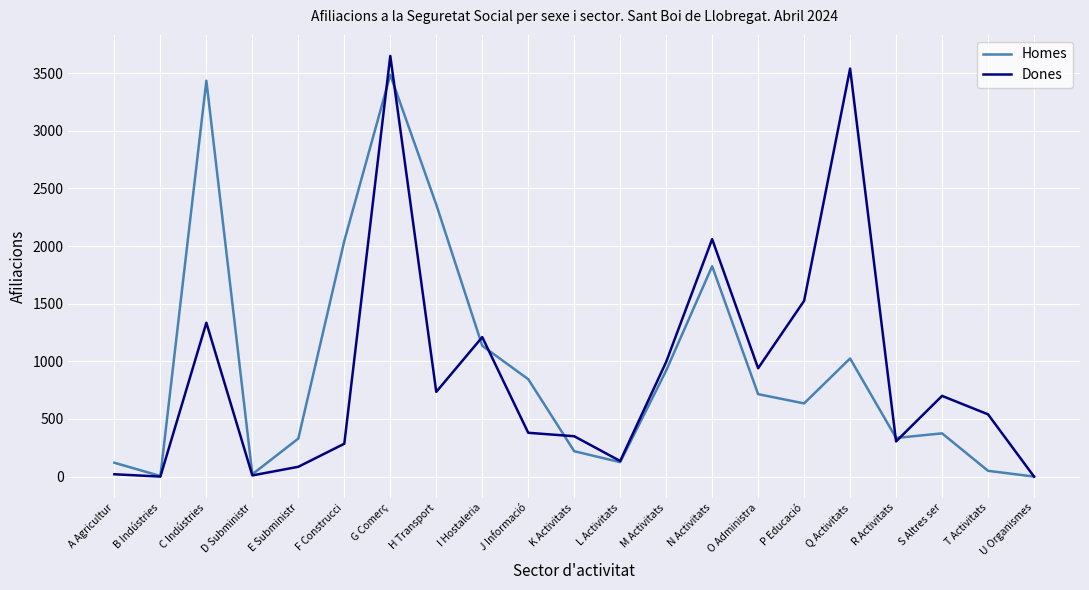

Which category has the highest value in the Dones series?

G Comerç